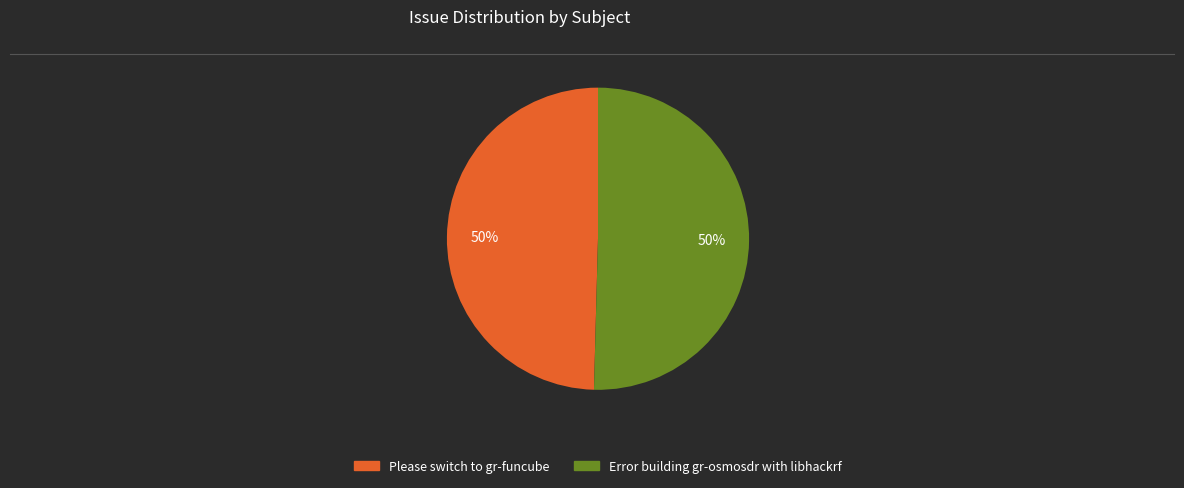

Count the number of slices in the pie.

2